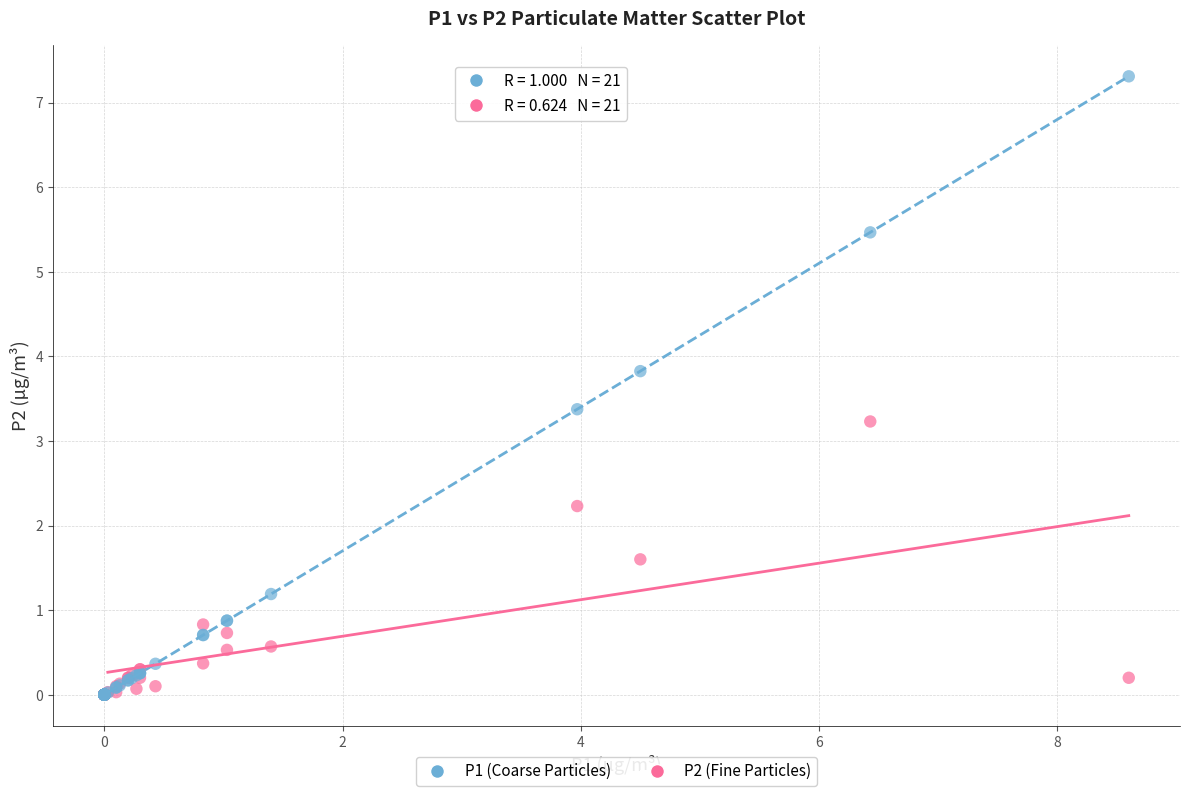

Across all series, what Y value is closest to 3?

3.2